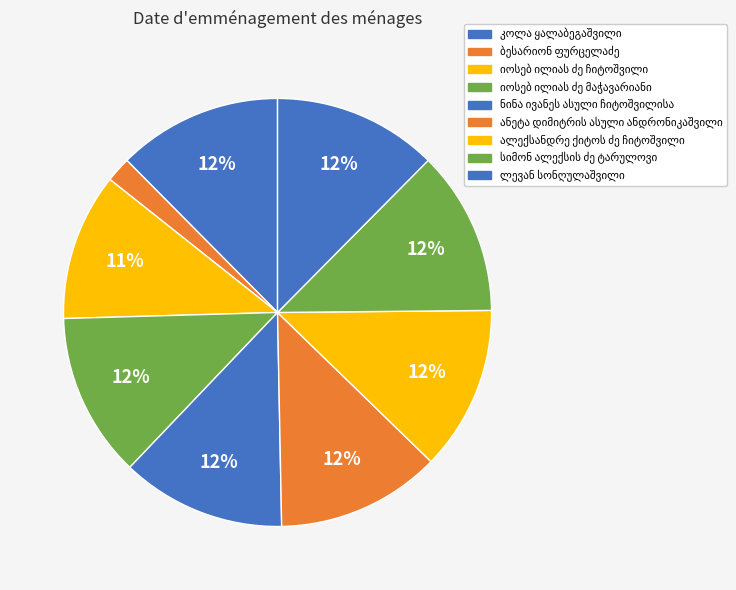

Between იოსებ ილიას ძე ჩიტოშვილი and იოსებ ილიას ძე მაჭავარიანი, which is larger?

იოსებ ილიას ძე მაჭავარიანი